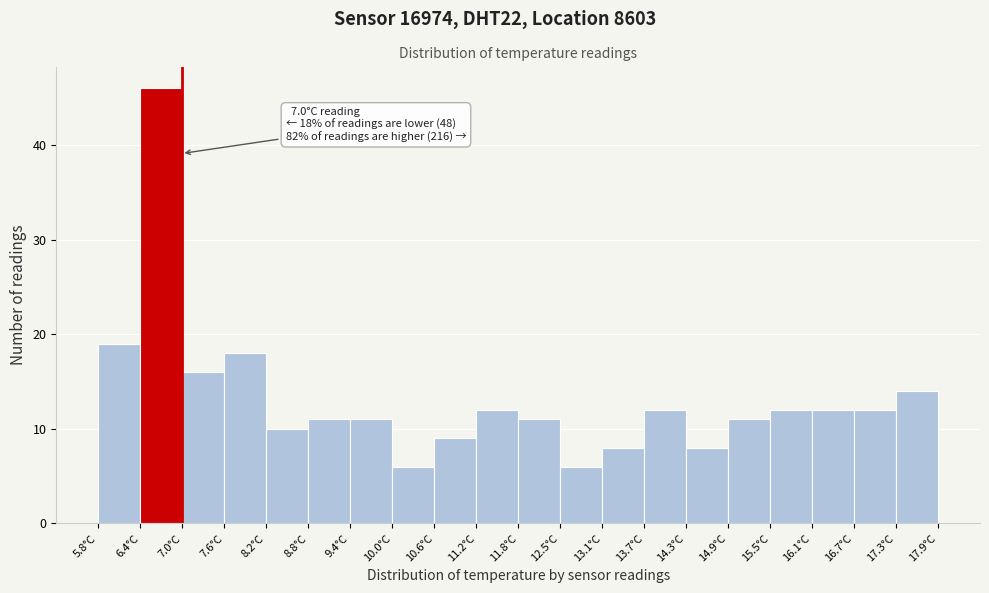

Which range on the x-axis has the tallest bar?

6.4 to 7.0